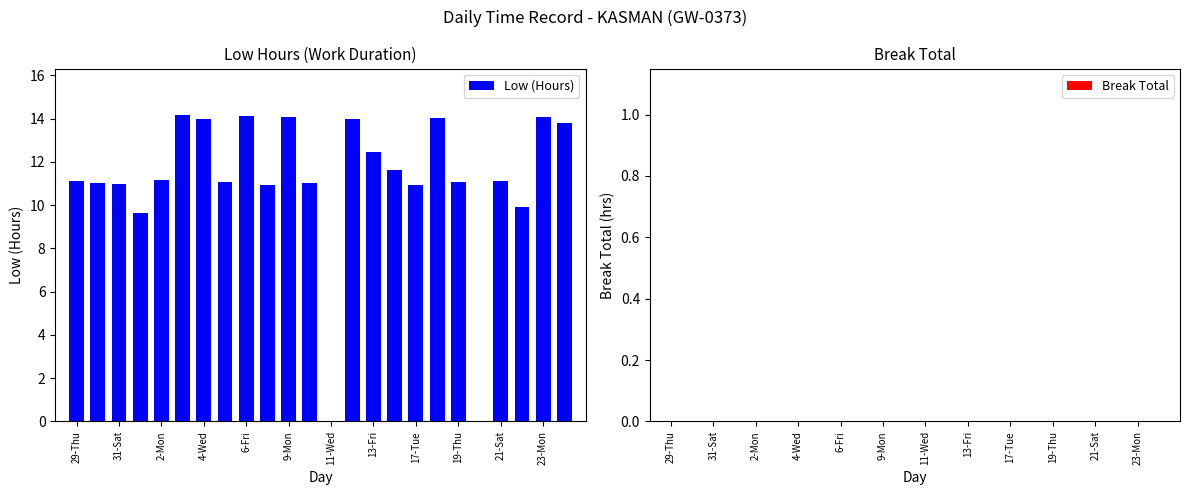

What is the sum of all values?

266.4